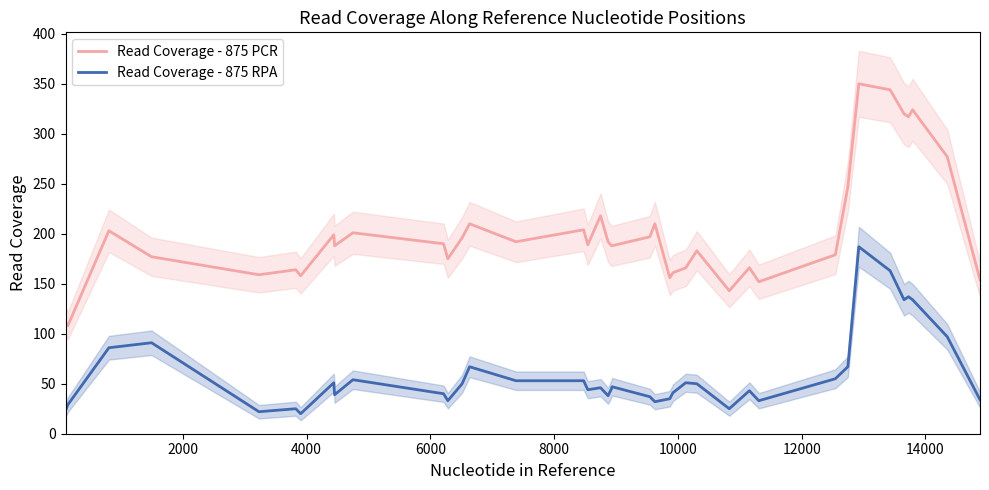

What is the average value of the Read Coverage - 875 RPA series?

59